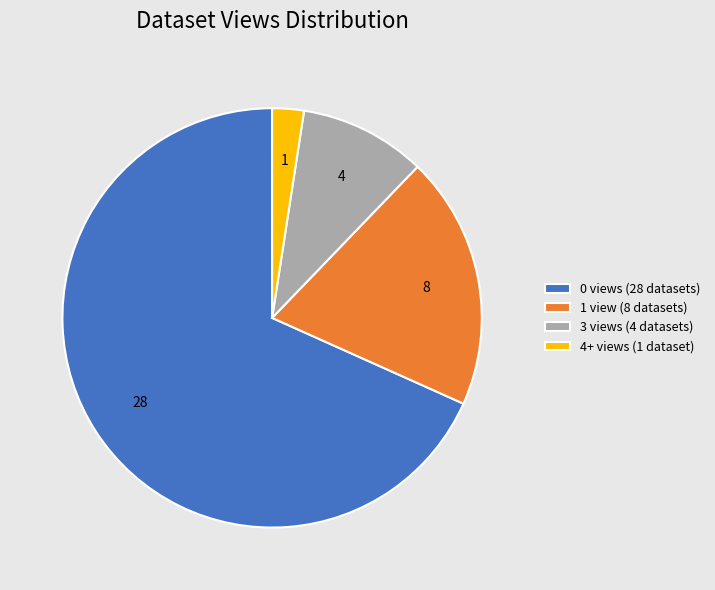

Which slice is the largest?

0 views (28 datasets)